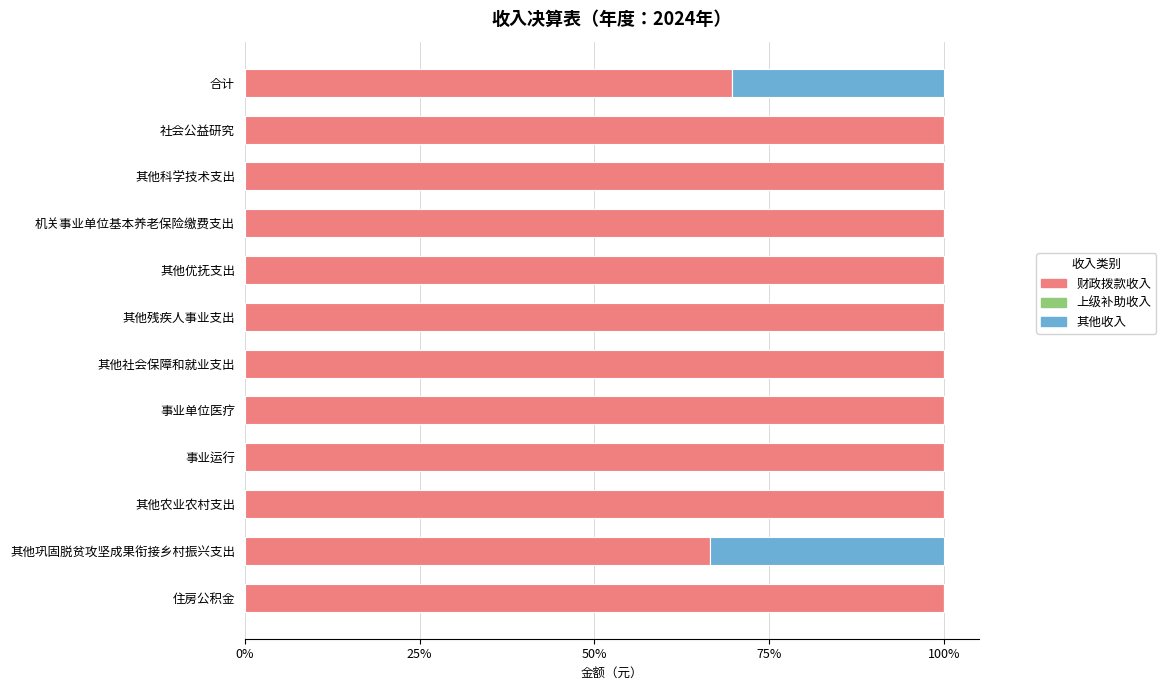

What is the total value across all series at 其他科学技术支出?

100.0